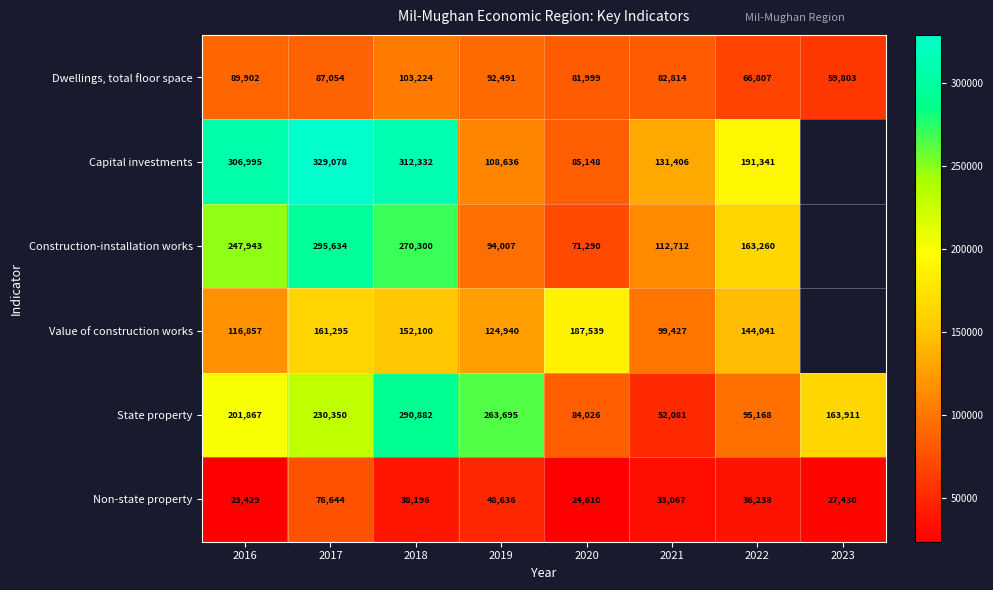

What is the sum of the Dwellings, total floor space values at 2021 and 2017?

169868